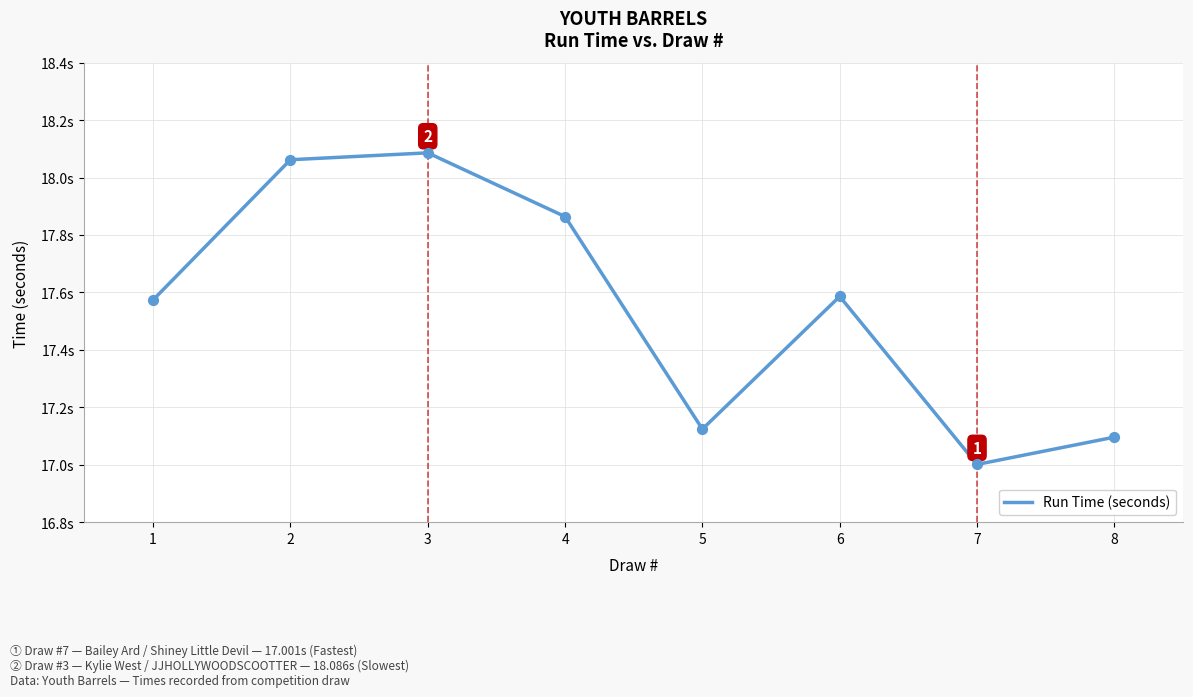

What is the change in value from 1 to 4?

+0.3